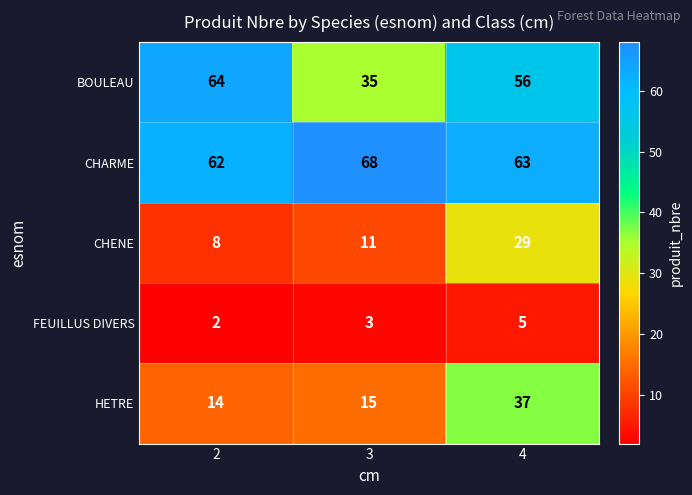

Where is HETRE nearest to the value 25?

3